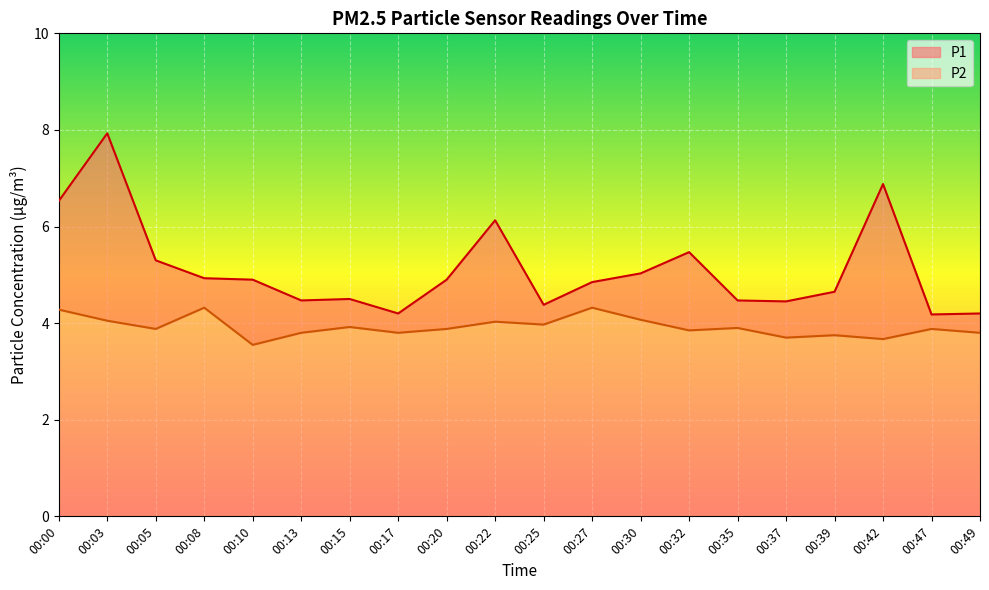

Which series has the widest spread of values?

P1